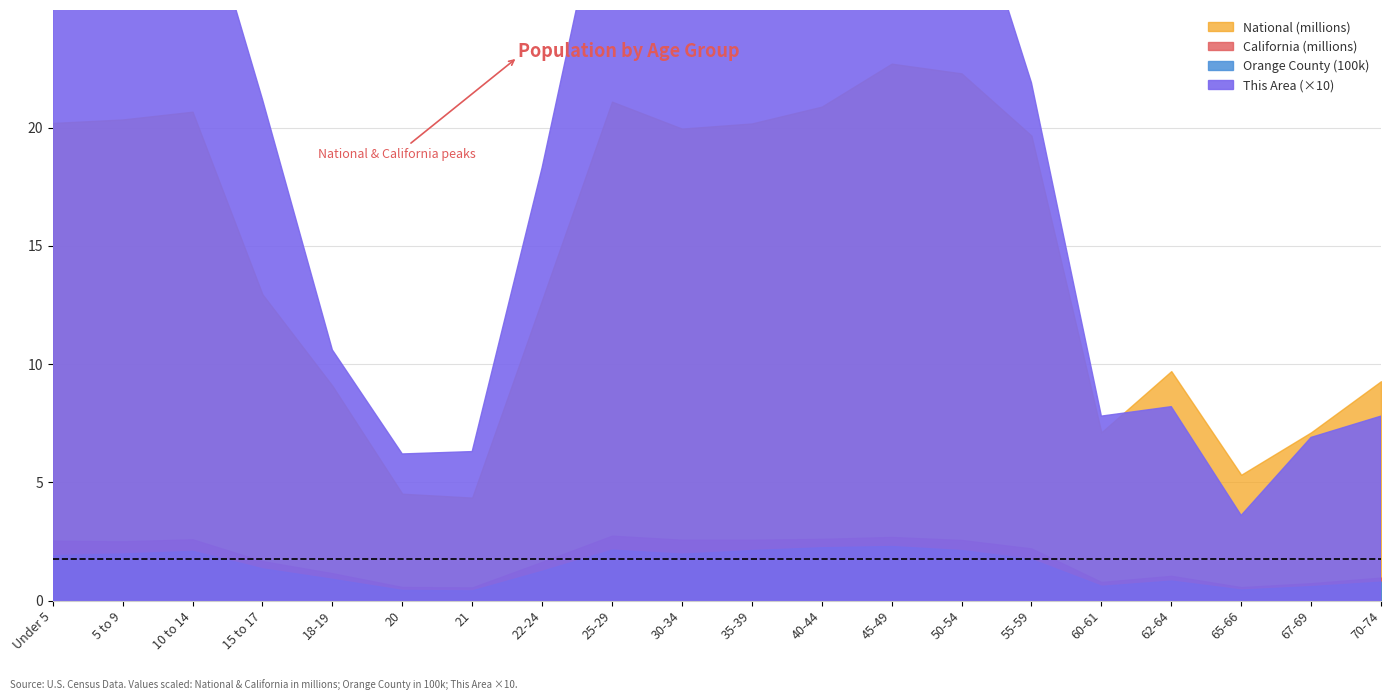

How many interior local peaks does the National series have?

4